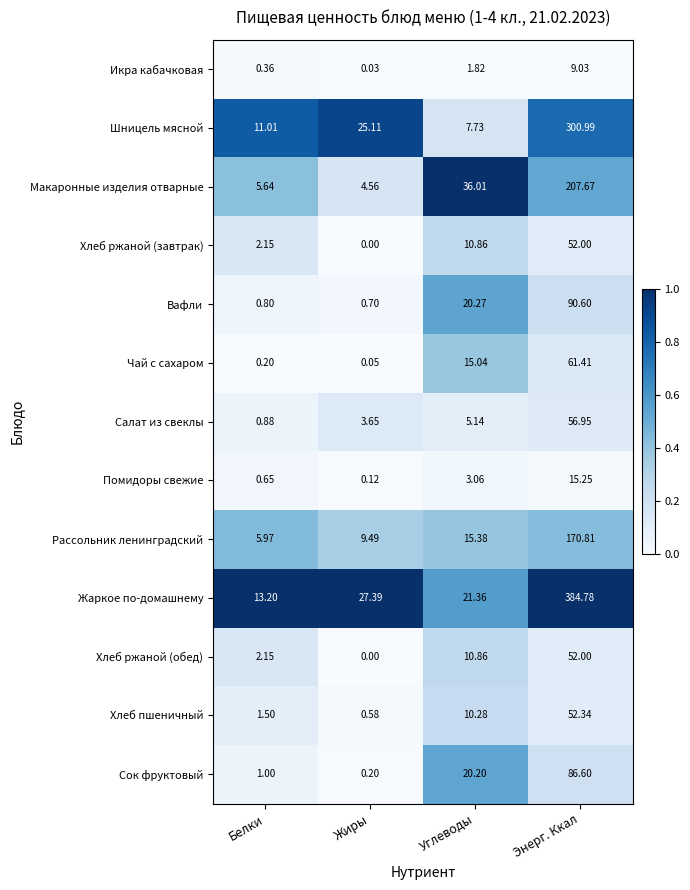

At how many categories does at least one series exceed 0?

4